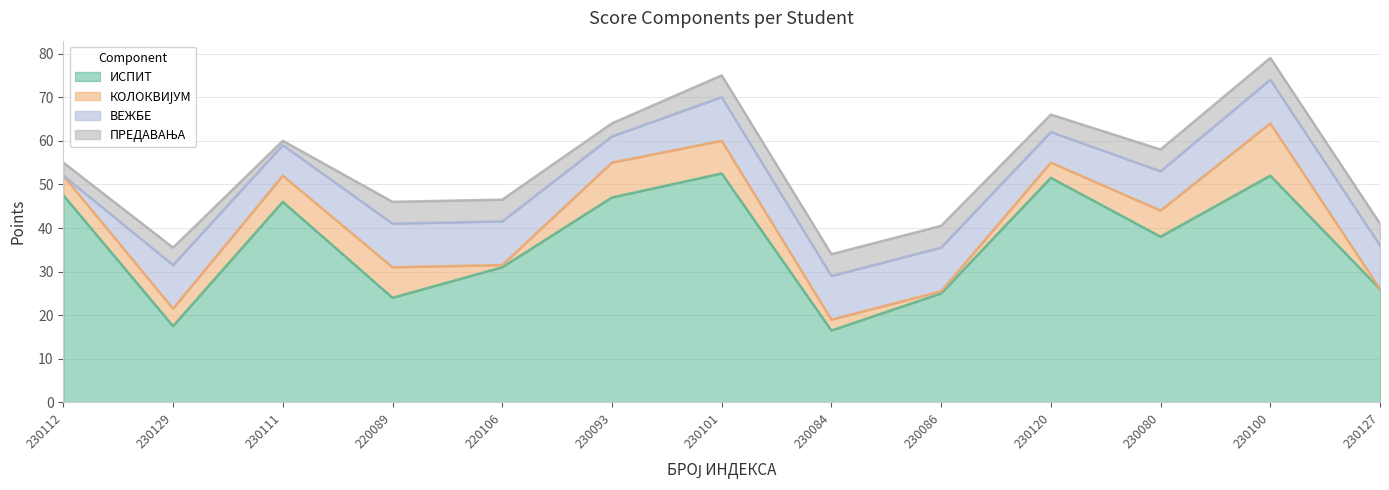

Is the value of КОЛОКВИЈУМ at 230086 greater than the value of ИСПИТ at 230127?

No